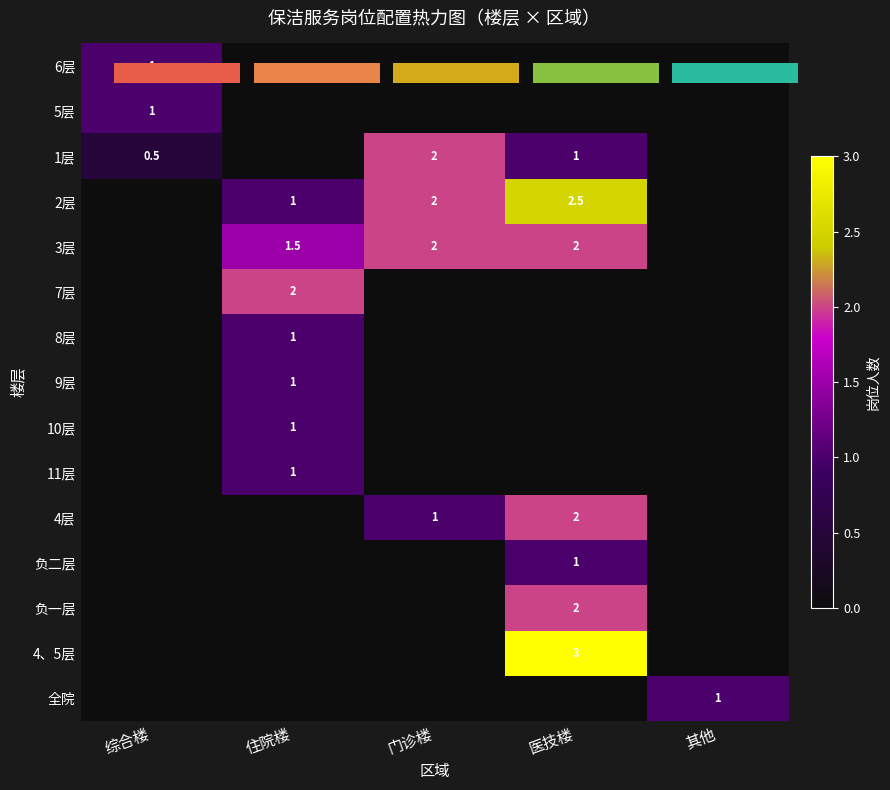

What is the approximate value of 1层 at 综合楼?

0.5